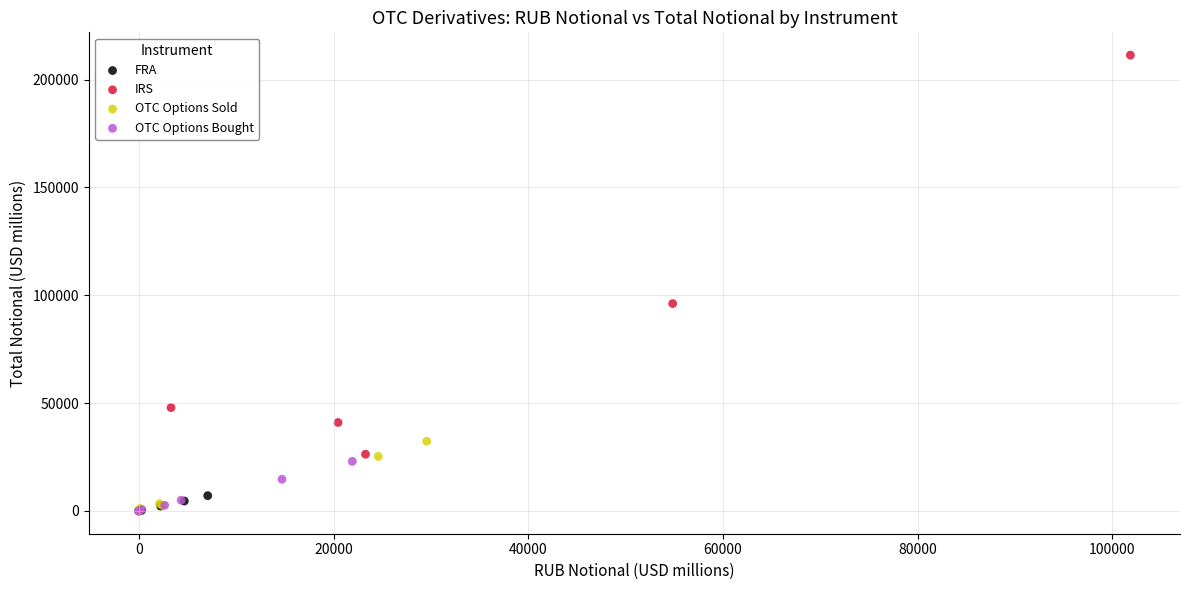

Which series contains the highest Y value?

IRS